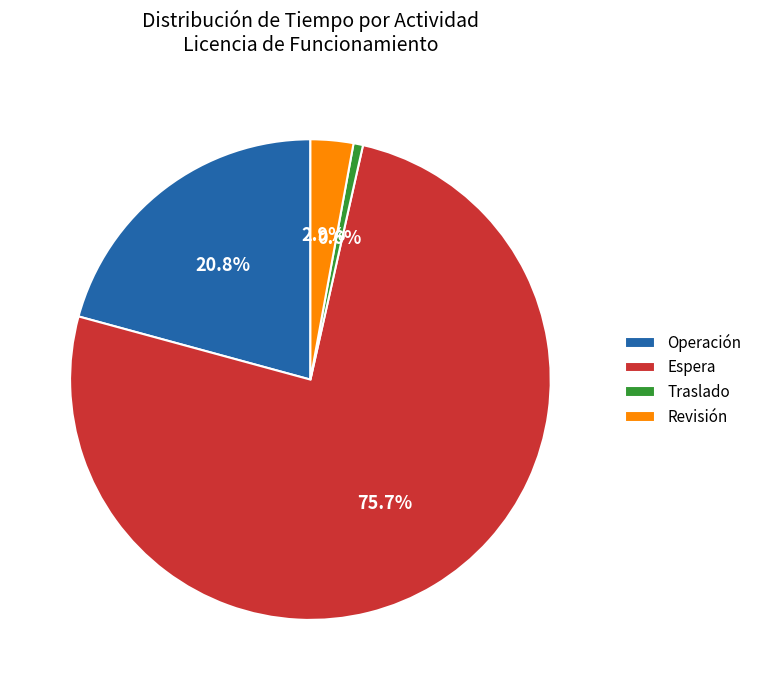

Which has a higher value, Traslado or Revisión?

Revisión